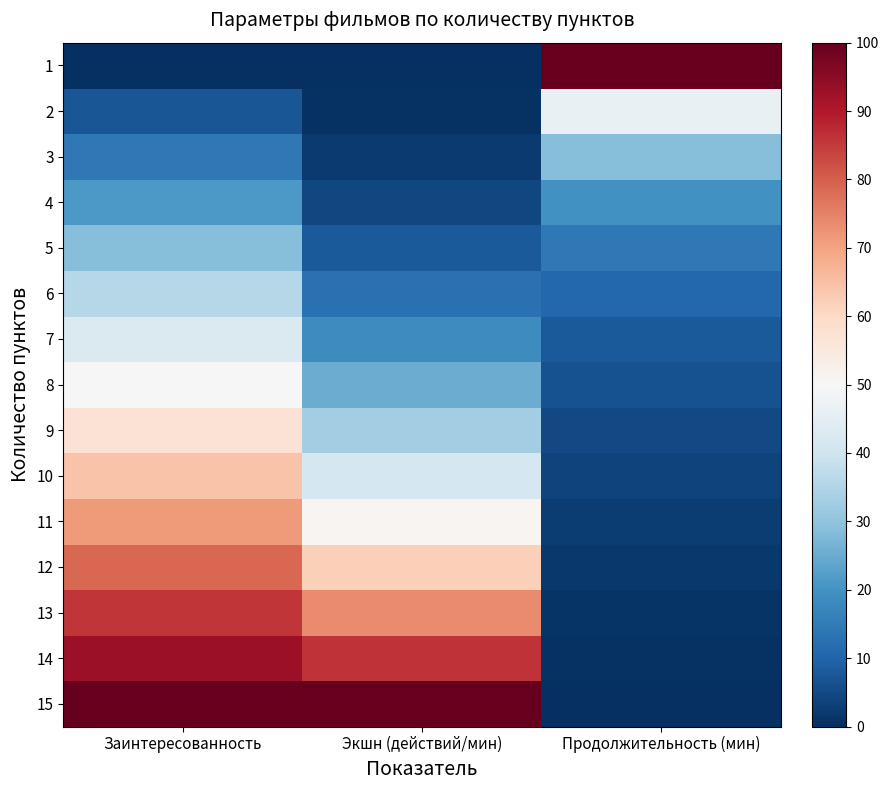

What is the total value across all series at Заинтересованность?

750.0